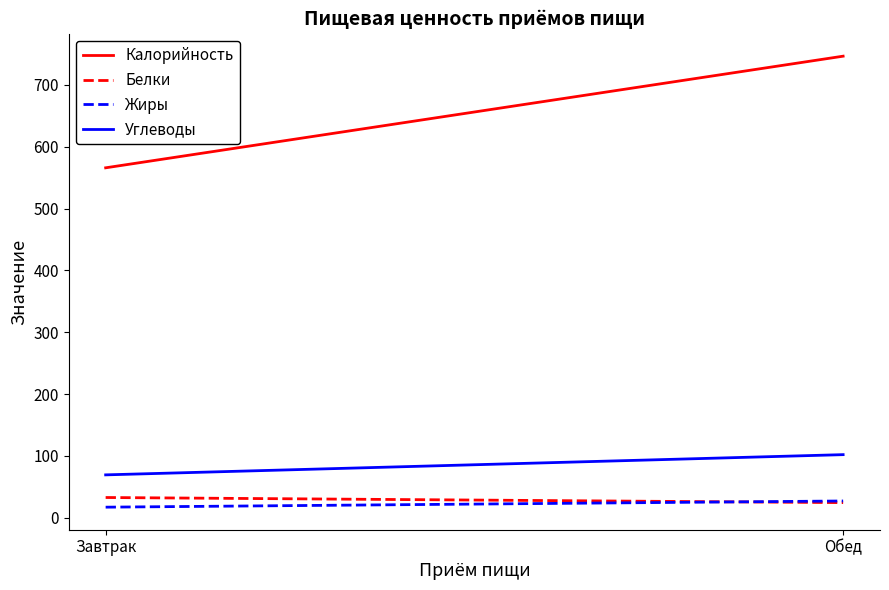

Reading right to left, transcribe all the data shown in this chart.

Калорийность: Обед=746.6	Завтрак=566.0
Белки: Обед=24.3	Завтрак=32.5
Жиры: Обед=26.9	Завтрак=16.9
Углеводы: Обед=101.9	Завтрак=69.2